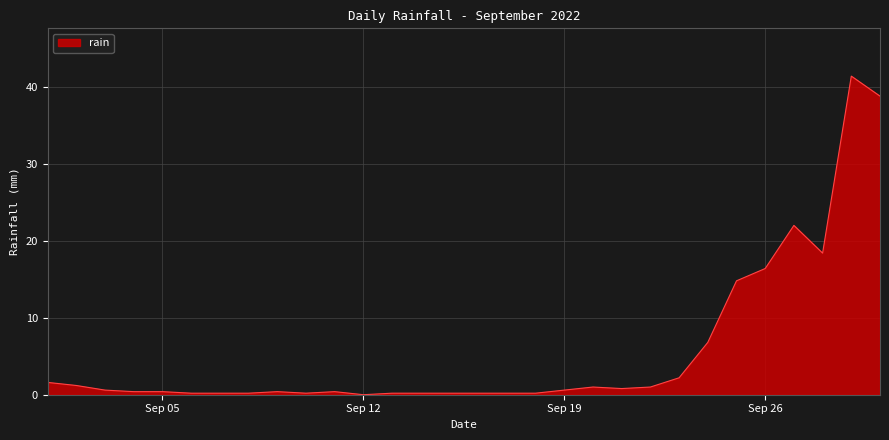

What is the difference between the maximum and minimum values?

41.4